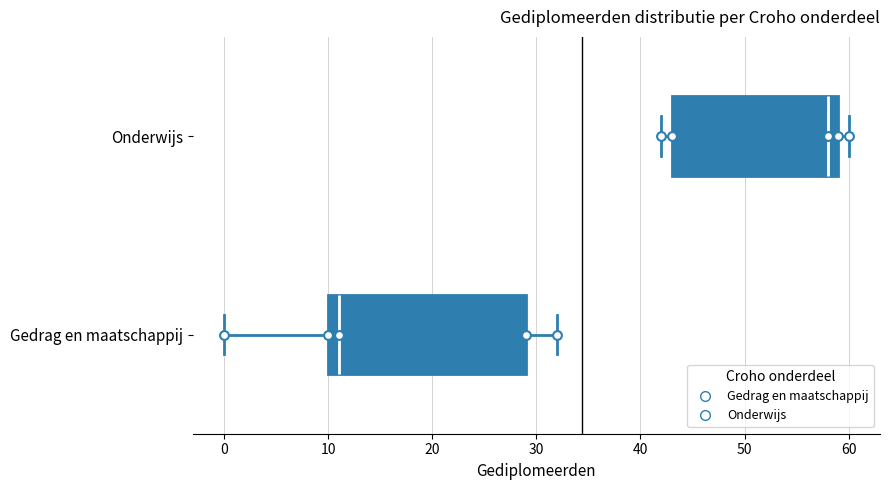

Which box is the widest, from its left edge to its right edge?

Gedrag en maatschappij